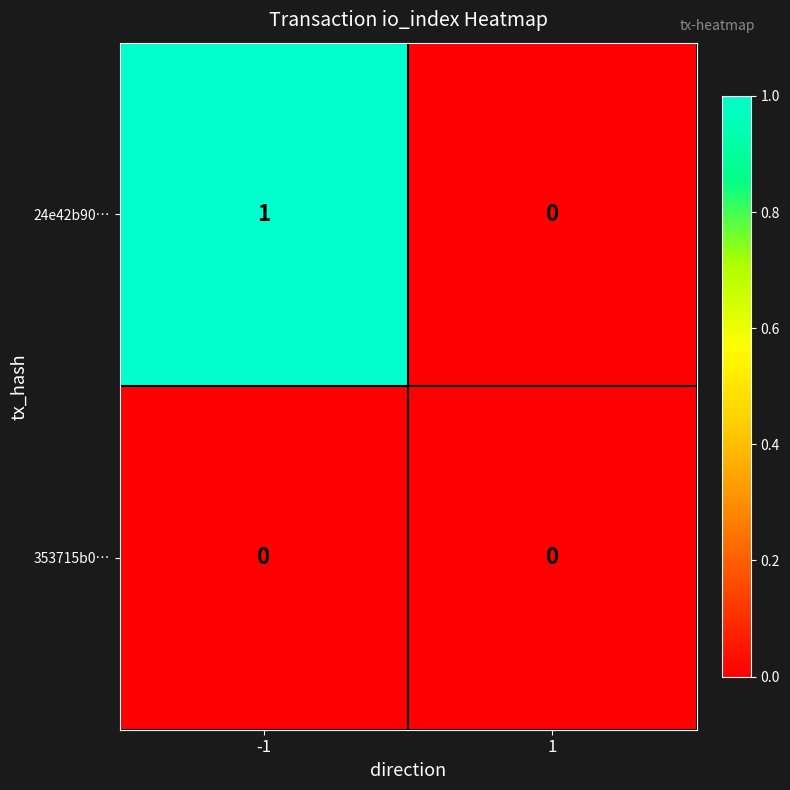

How many data points does each series have?

2